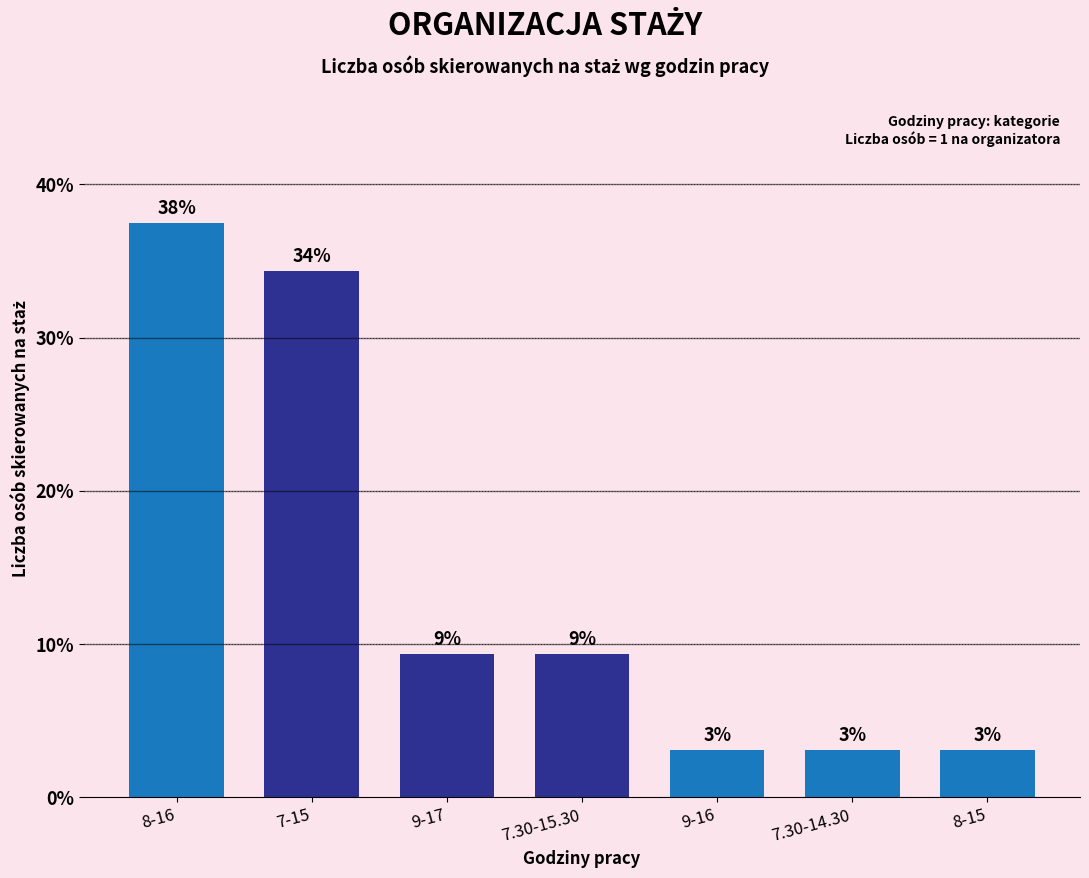

How many bars are there in total?

7